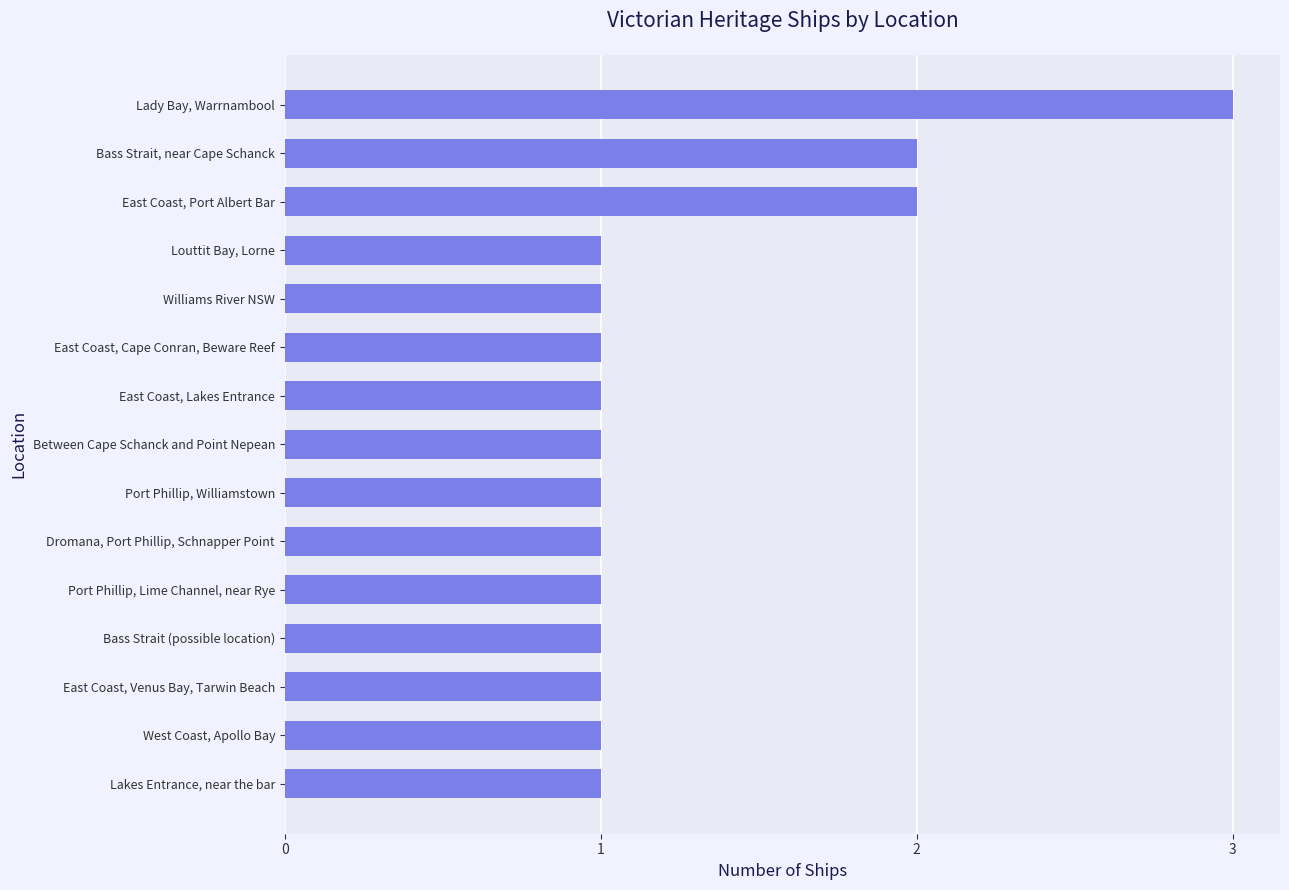

What is the difference between the second highest and minimum values?

1